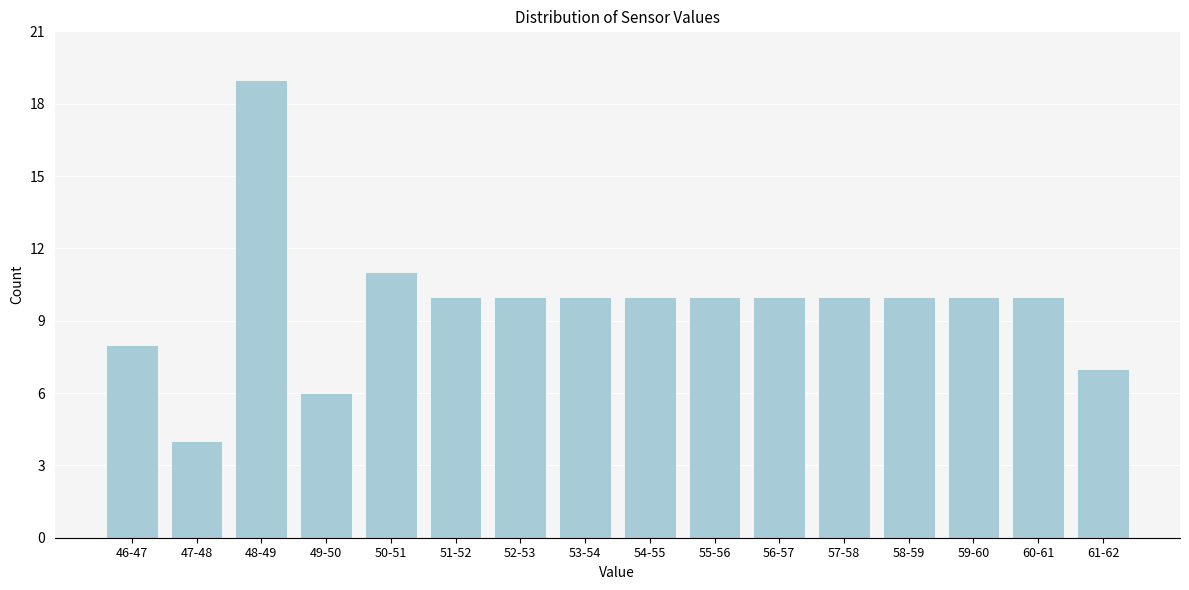

Reading left to right, list all the values displayed in this chart.

46-47=8	47-48=4	48-49=19	49-50=6	50-51=11	51-52=10	52-53=10	53-54=10	54-55=10	55-56=10	56-57=10	57-58=10	58-59=10	59-60=10	60-61=10	61-62=7